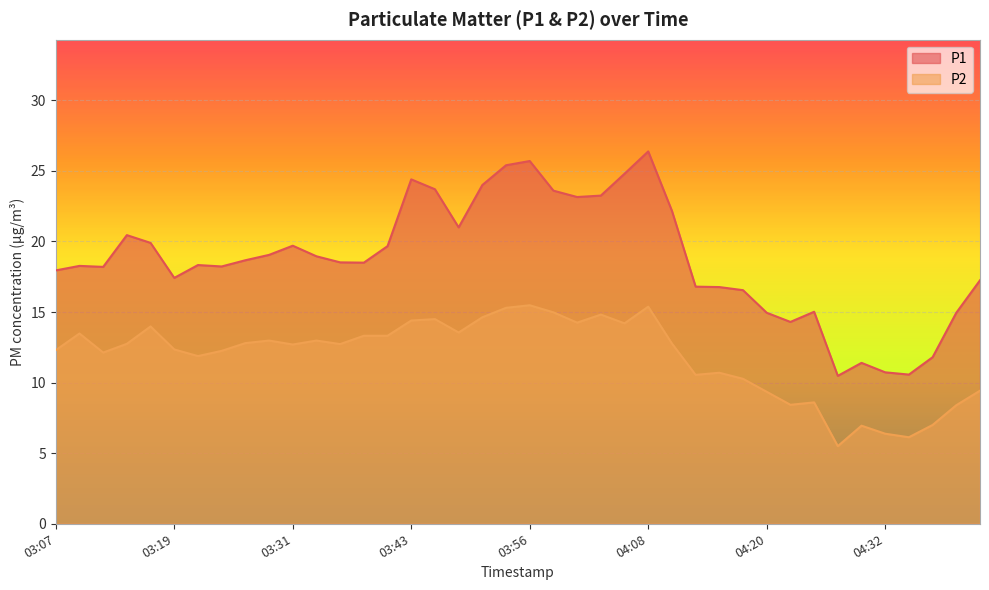

What is the difference between the second highest and second lowest values in the P1 series?

15.1